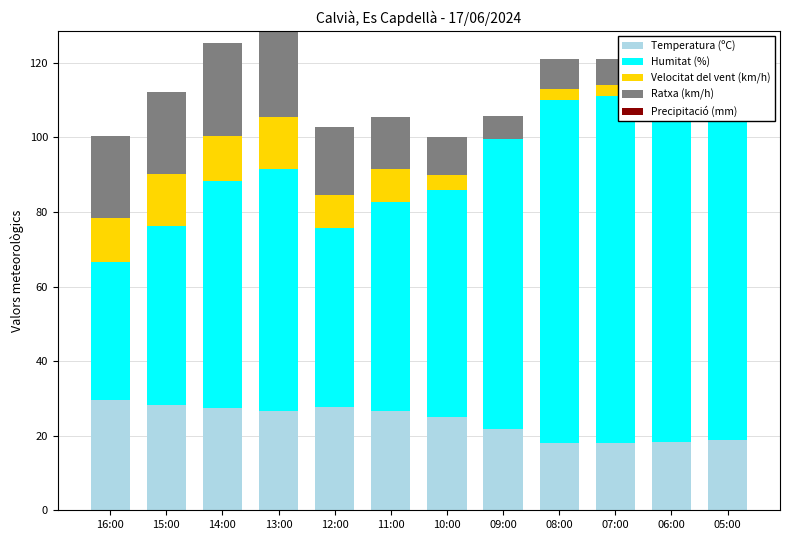

The Precipitació (mm) series shows 0.0 at 05:00. True or false?

True